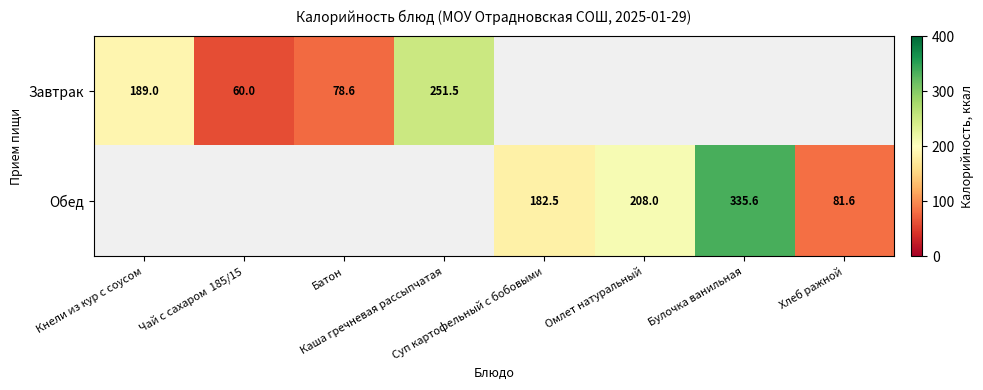

Which series has the widest spread of values?

Завтрак